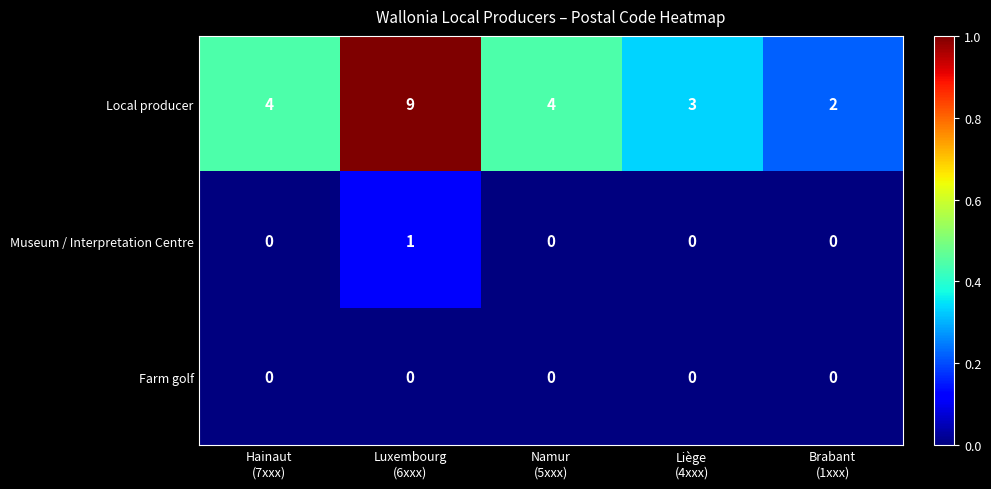

What is the difference between the maximum and second lowest values in the Local producer series?

6